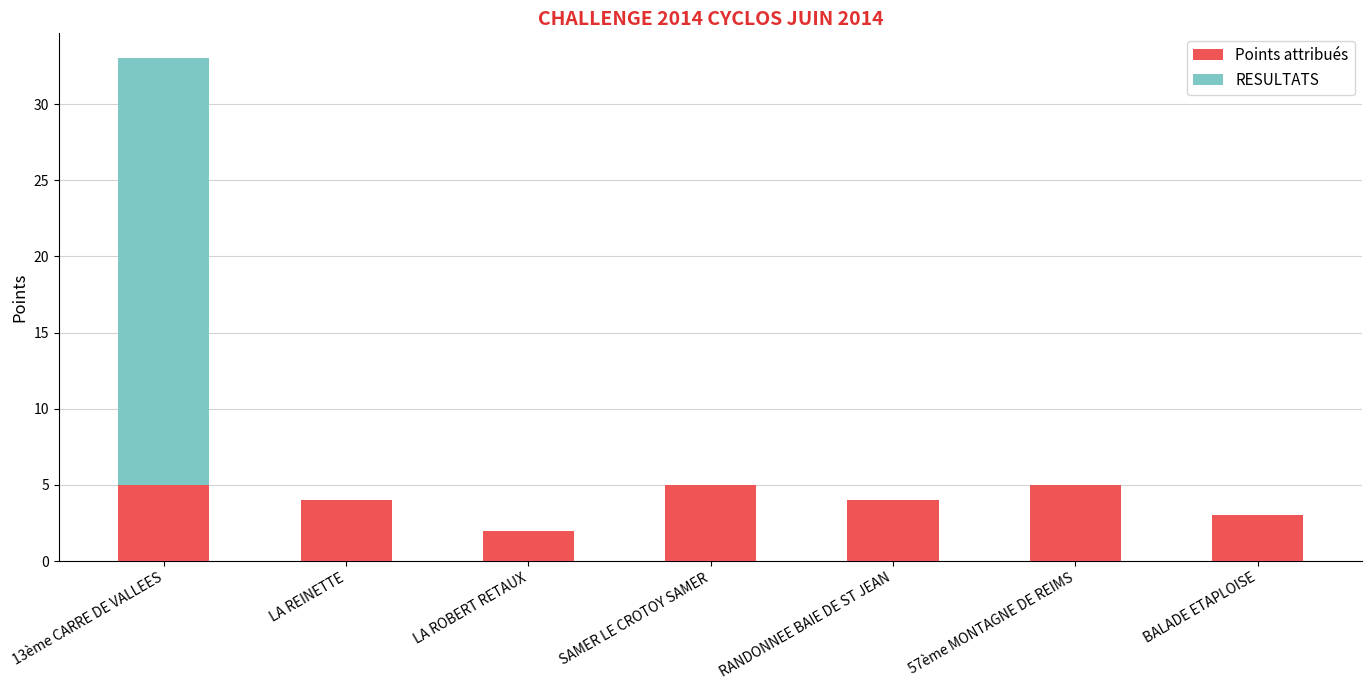

At which label does Points attribués first exceed 4?

13ème CARRE DE VALLEES